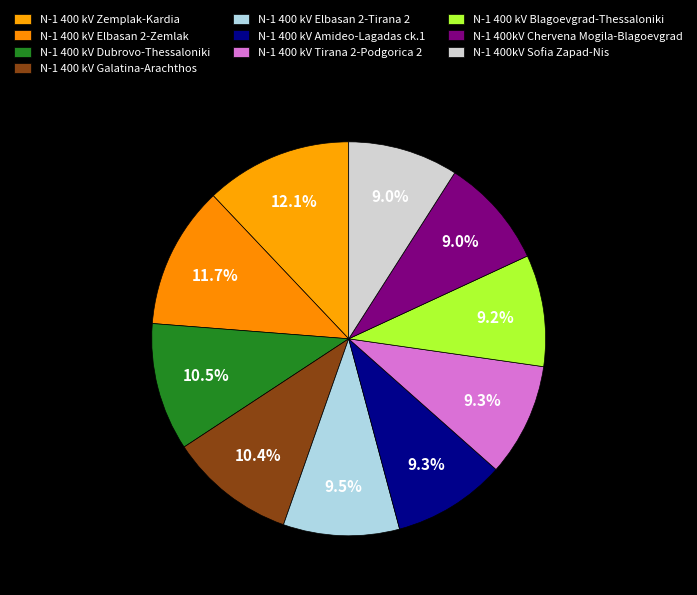

Is it true that N-1 400 kV Tirana 2-Podgorica 2 is 9% of the pie?

True